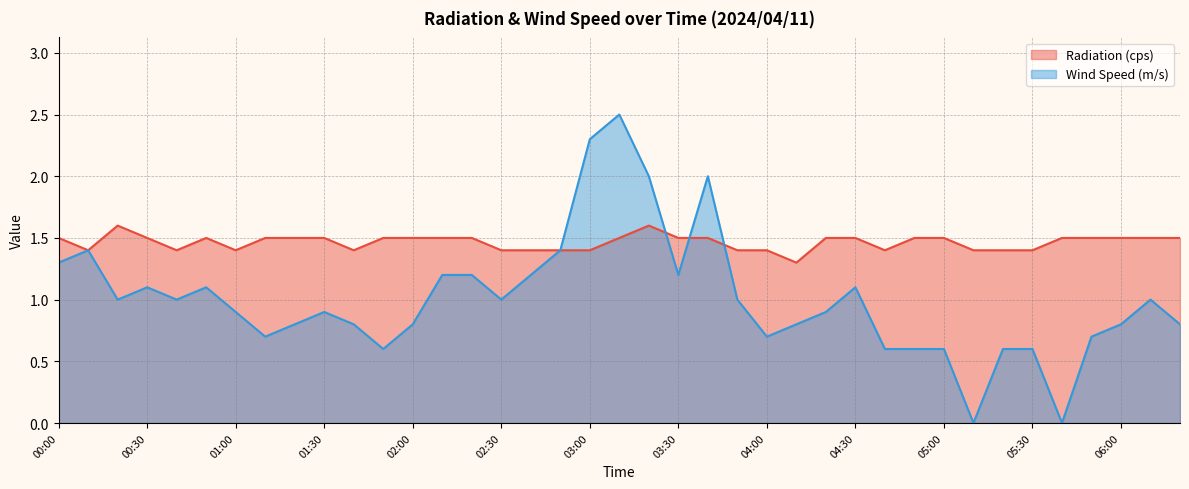

At 06:20, list the series in order from largest to smallest.

Radiation (cps), Wind Speed (m/s)